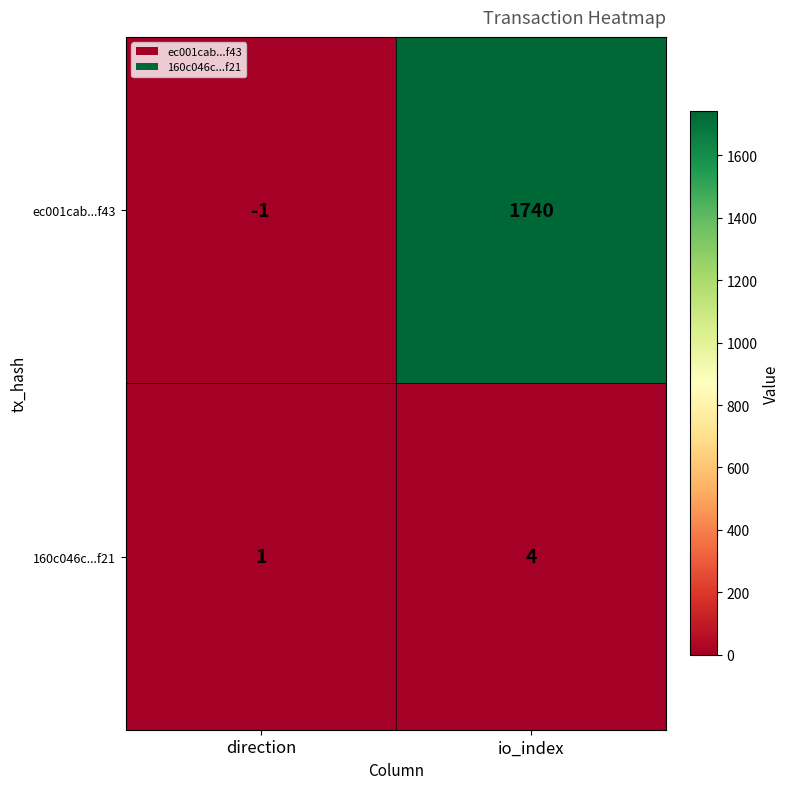

What is the maximum value shown in the chart?

1740